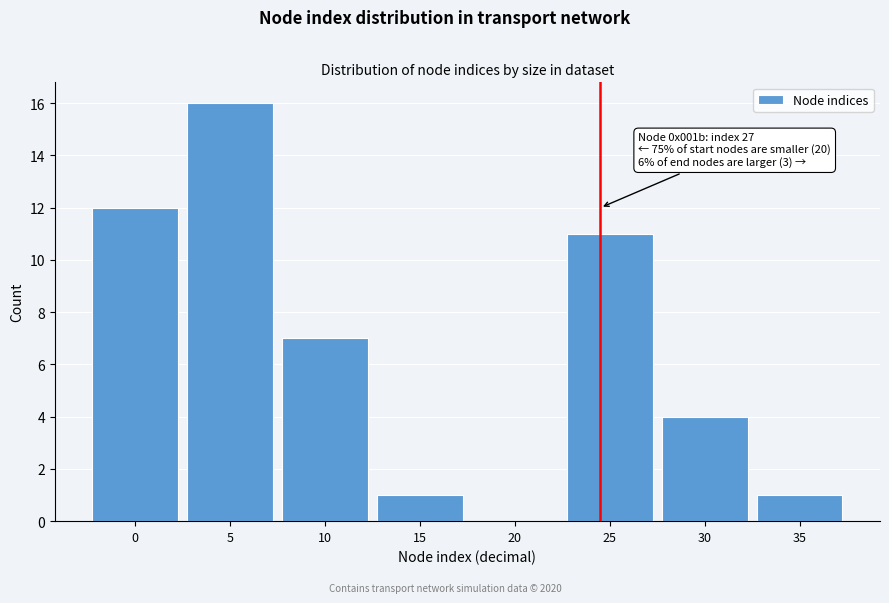

Reading right to left, list all the values displayed in this chart.

35=1	30=4	25=11	20=0	15=1	10=7	5=16	0=12